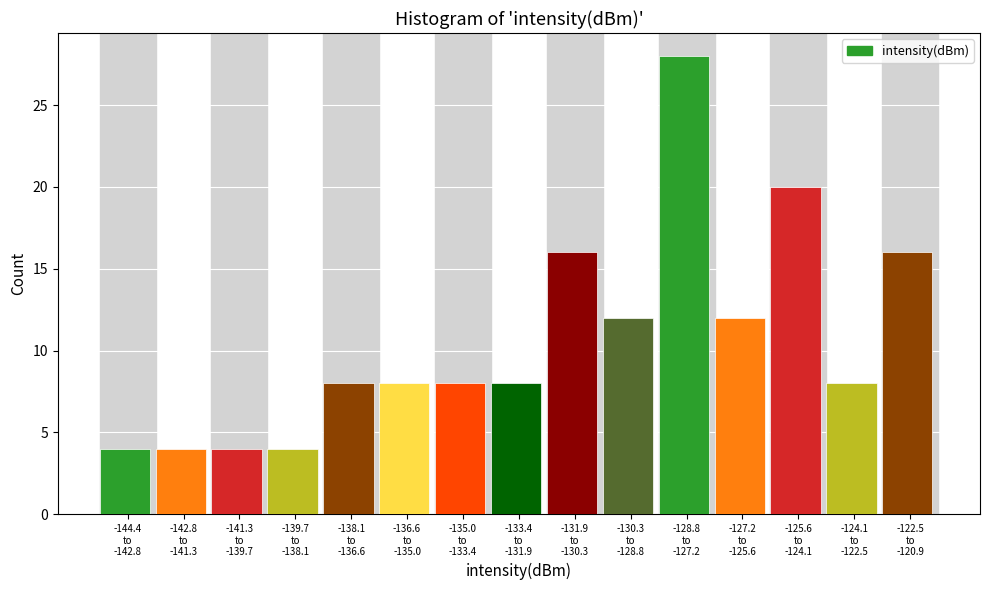

Reading right to left, what are all the values shown in this chart?

16	8	20	12	28	12	16	8	8	8	8	4	4	4	4